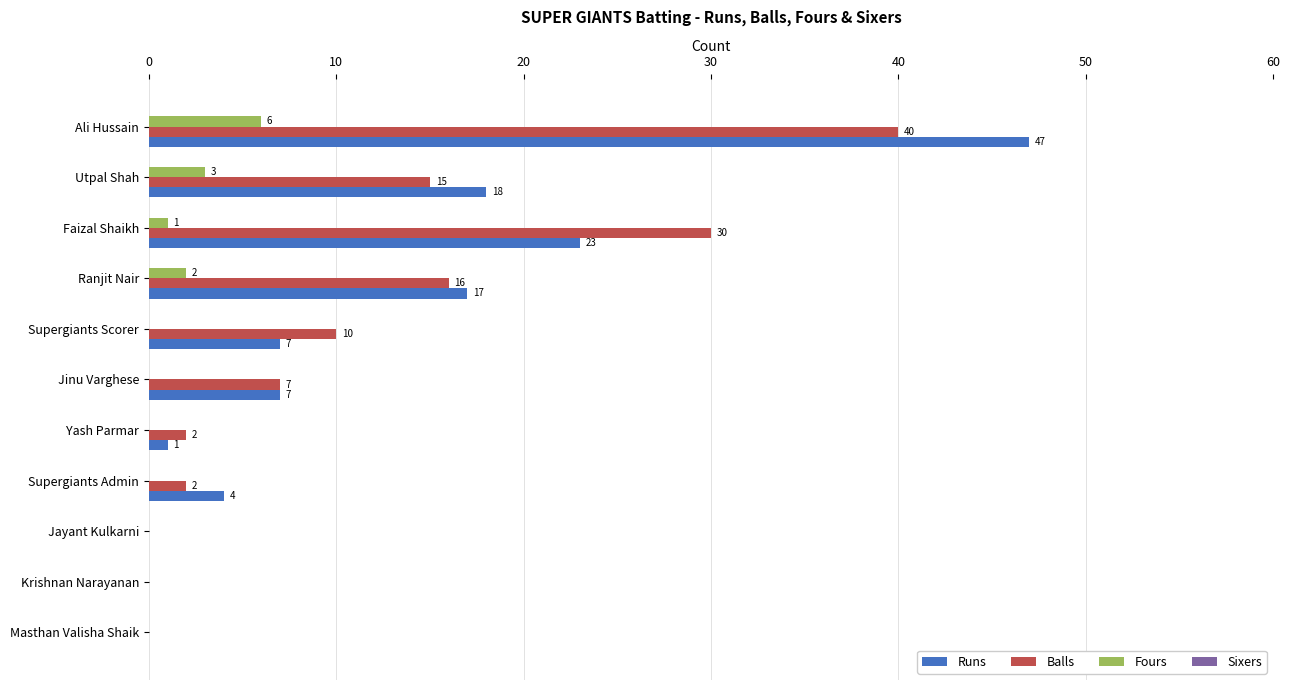

Which series changed the most between Ranjit Nair and Supergiants Scorer?

Runs